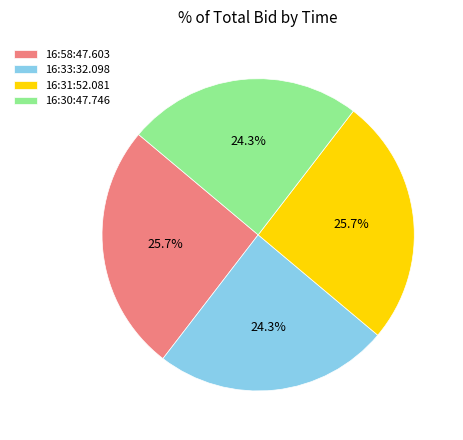

To the nearest percent, what percentage of the pie is 16:33:32.098?

24%